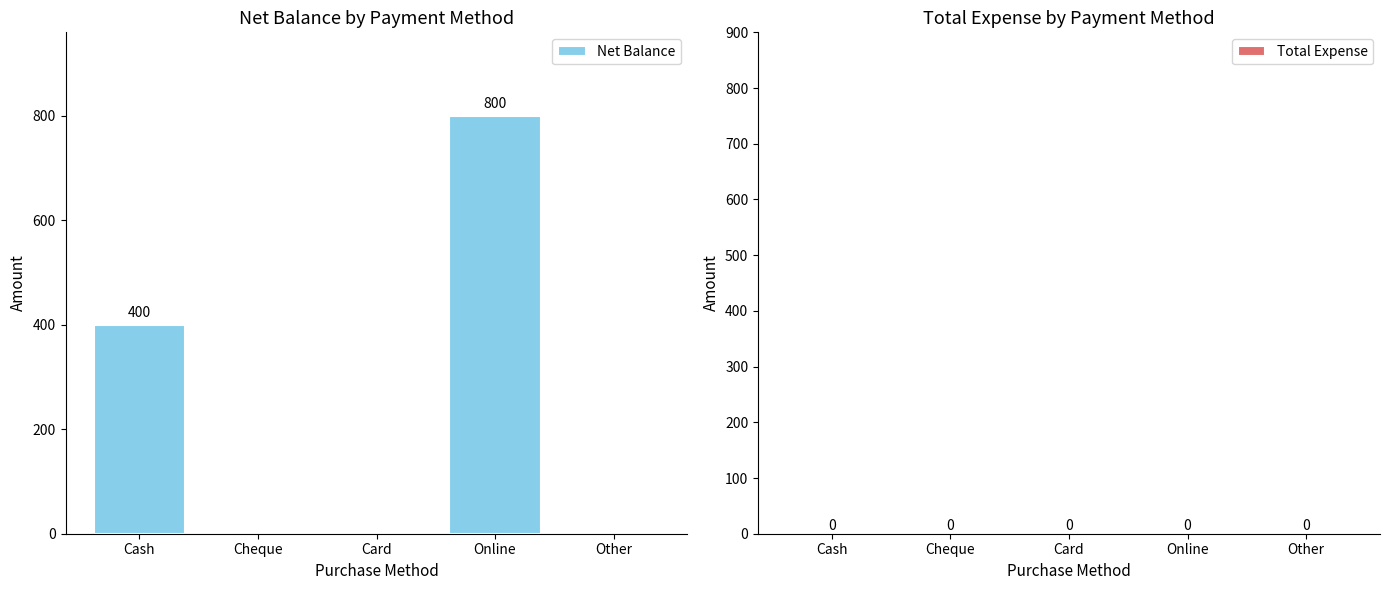

The chart shows a value of 573 at Cash. True or false?

False